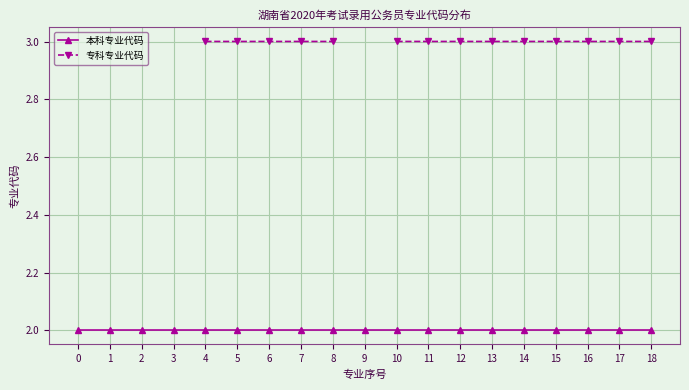

What is the approximate value of 专科专业代码 at 7?

3.0